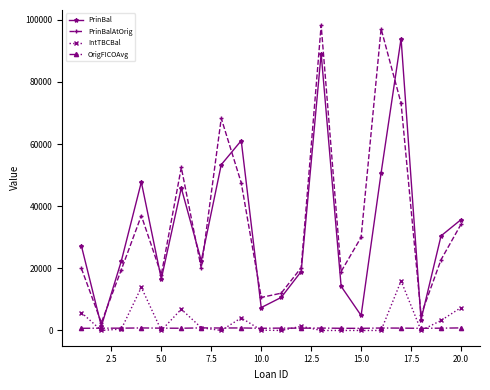

True or false: PrinBalAtOrig and IntTBCBal intersect in this chart.

False